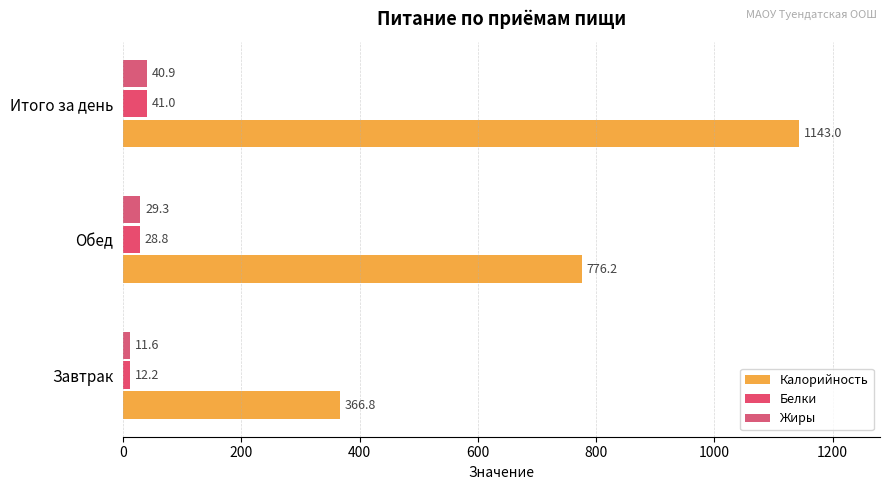

Where is Жиры nearest to the value 26?

Обед